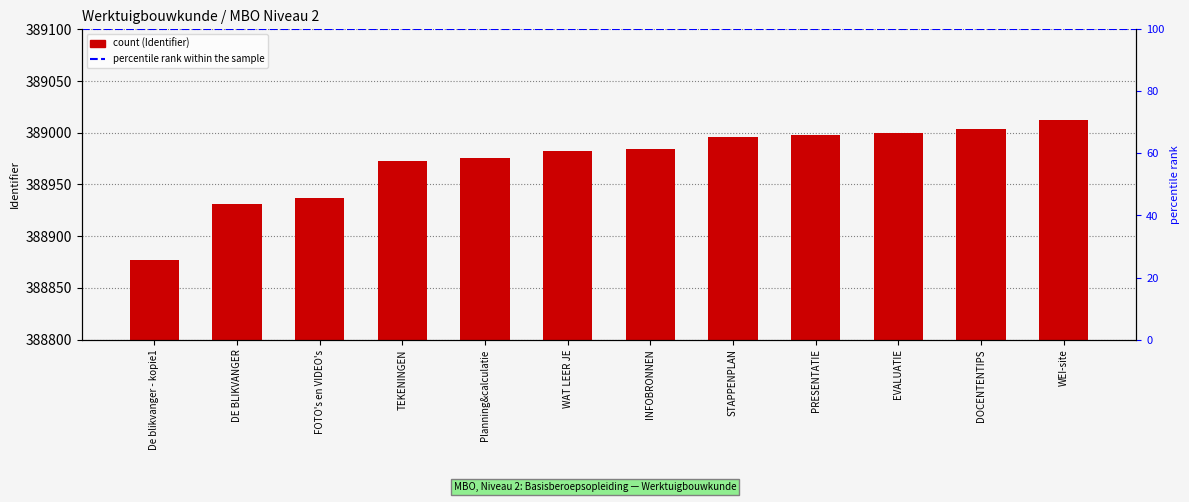

The value at DOCENTENTIPS is 389004. True or false?

True